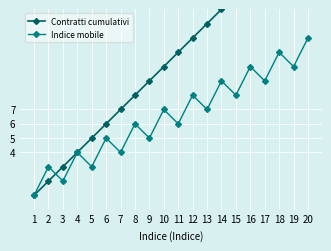

True or false: Contratti cumulativi has a value of 11 at 18.

False